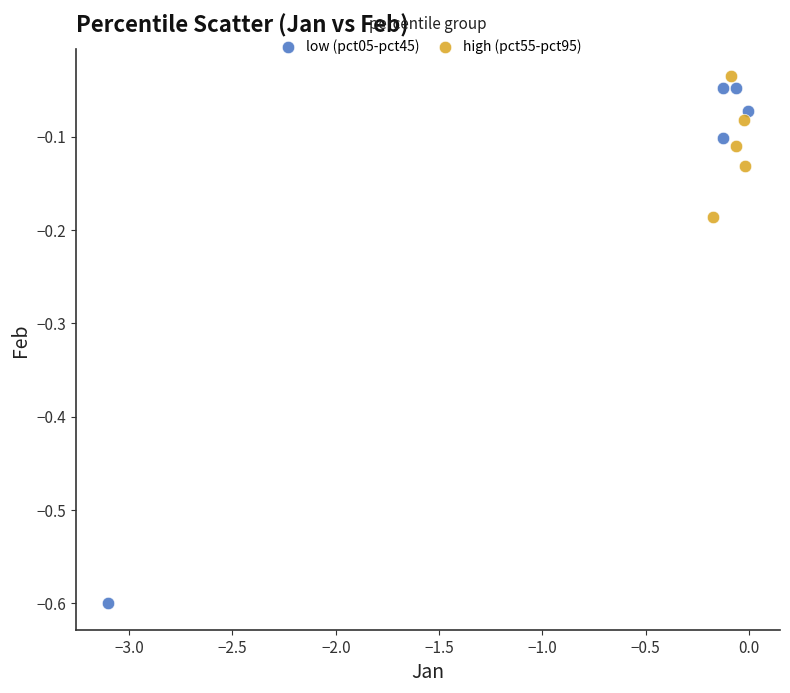

Which series has the widest spread of Y values?

low (pct05-pct45)